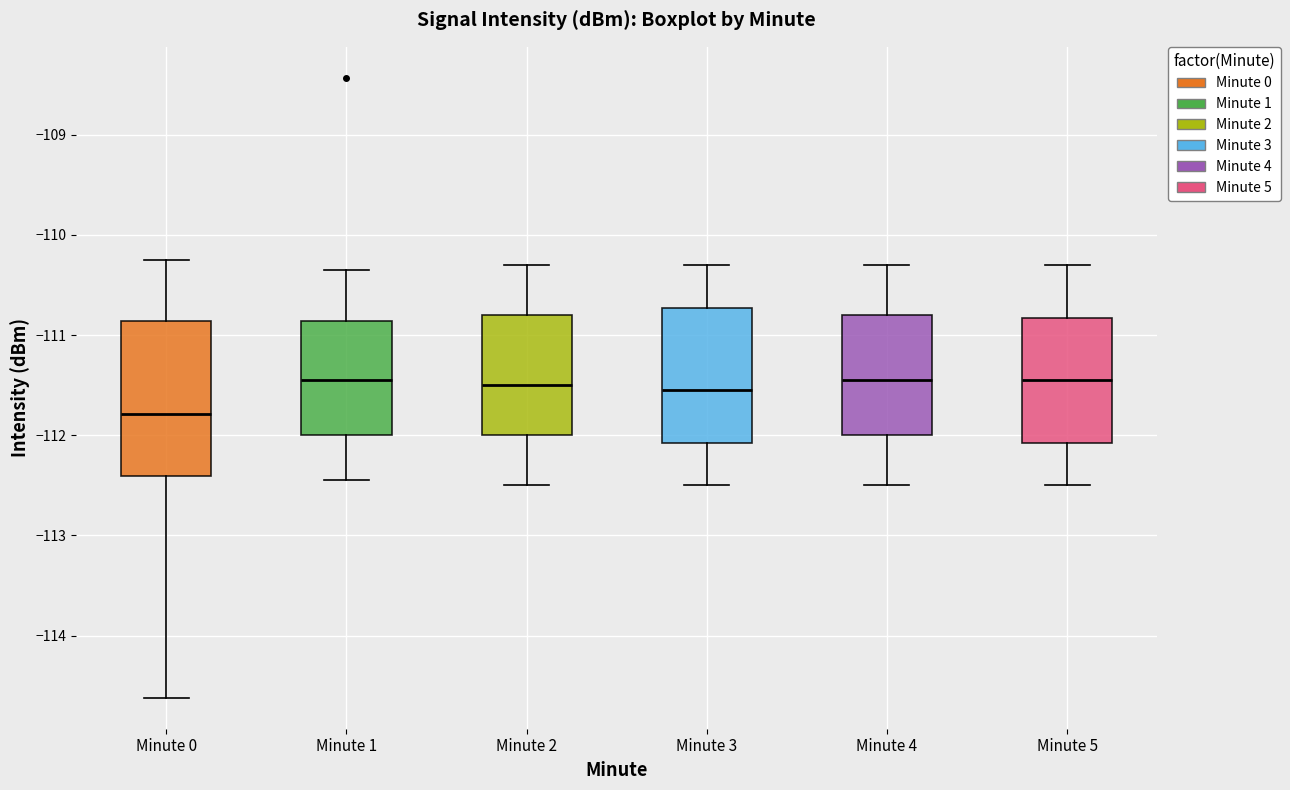

Reading left to right, read every box against the y-axis: the position of its median line, the range the box covers, and the ends of its whiskers. The values are not printed on the chart, so give them approximately, as read against the axis.

Minute 0: median -111.8, box -112.4 to -110.9, whiskers -114.6 to -110.3
Minute 1: median -111.4, box -112.0 to -110.9, whiskers -112.4 to -110.3
Minute 2: median -111.5, box -112.0 to -110.8, whiskers -112.5 to -110.3
Minute 3: median -111.5, box -112.1 to -110.7, whiskers -112.5 to -110.3
Minute 4: median -111.4, box -112.0 to -110.8, whiskers -112.5 to -110.3
Minute 5: median -111.4, box -112.1 to -110.8, whiskers -112.5 to -110.3